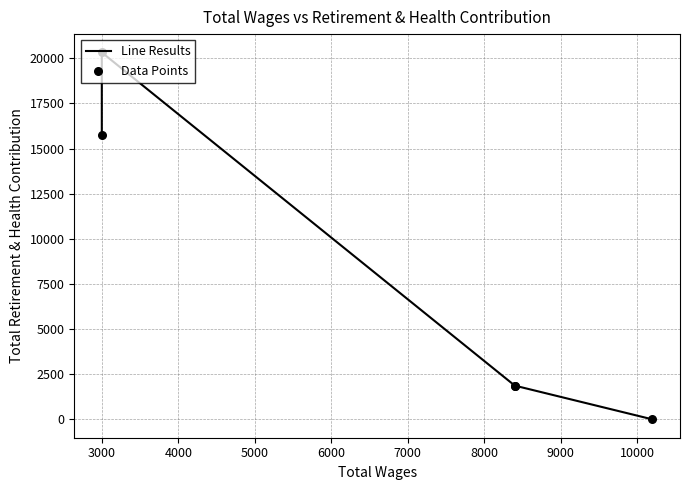

Which series has the largest total across all categories?

Line Results